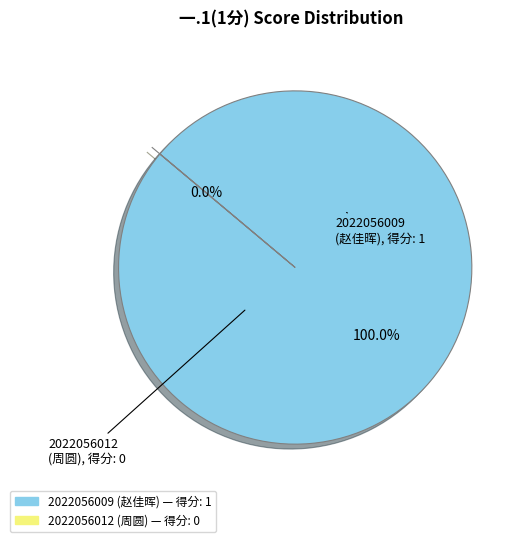

What is the largest slice in the pie chart?

2022056009
(赵佳晖)